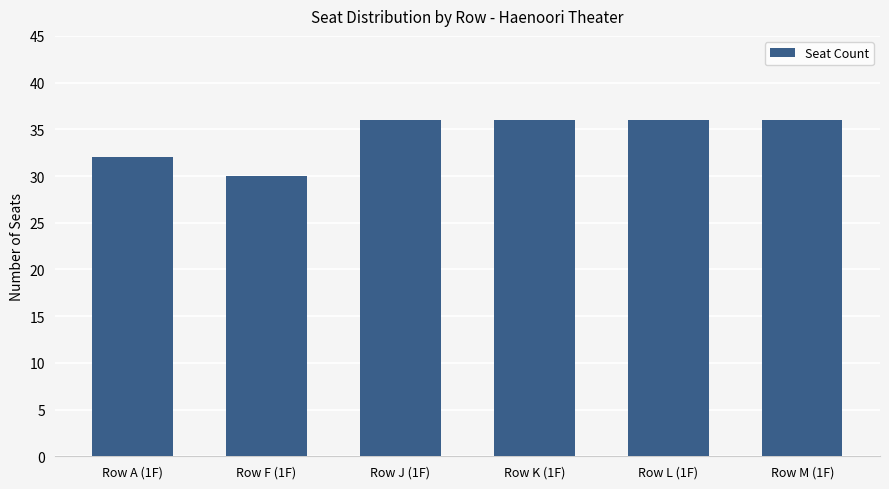

The value at Row L (1F) is 36. True or false?

True